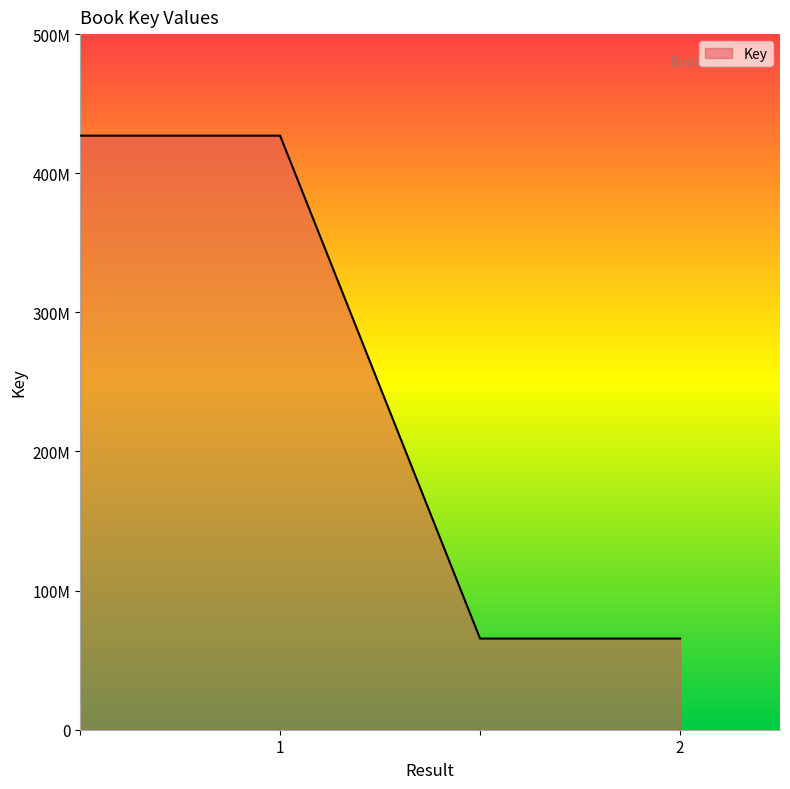

Which label corresponds to the smallest value in the chart?

2